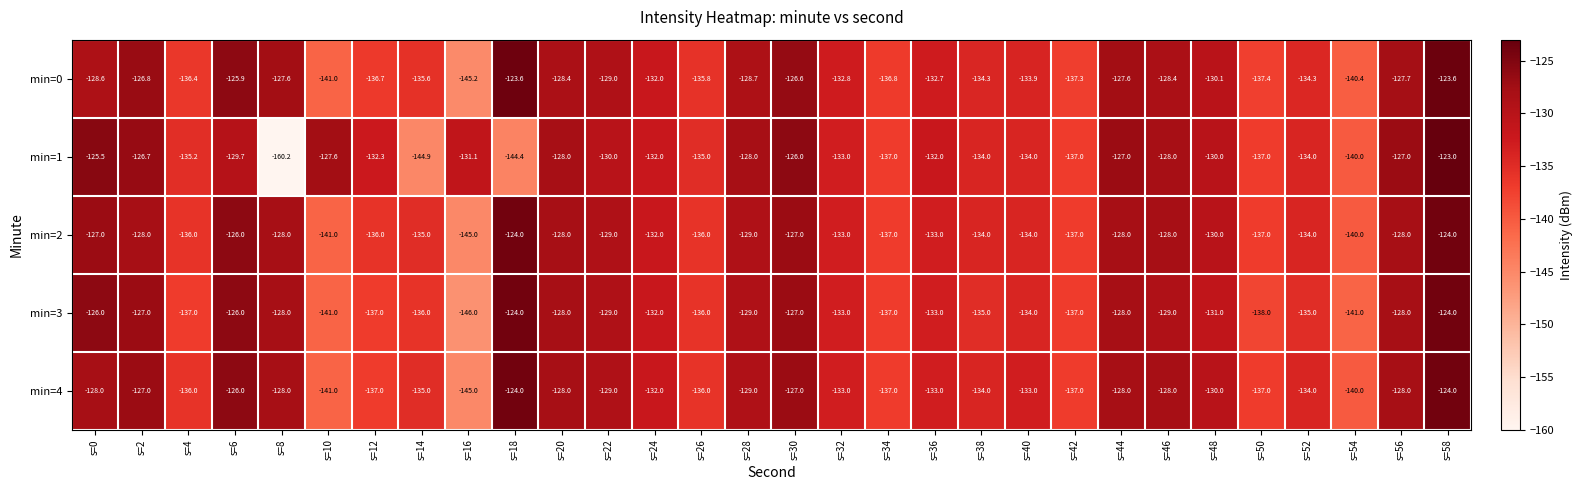

What value does the min=2 series have at s=0?

-127.0